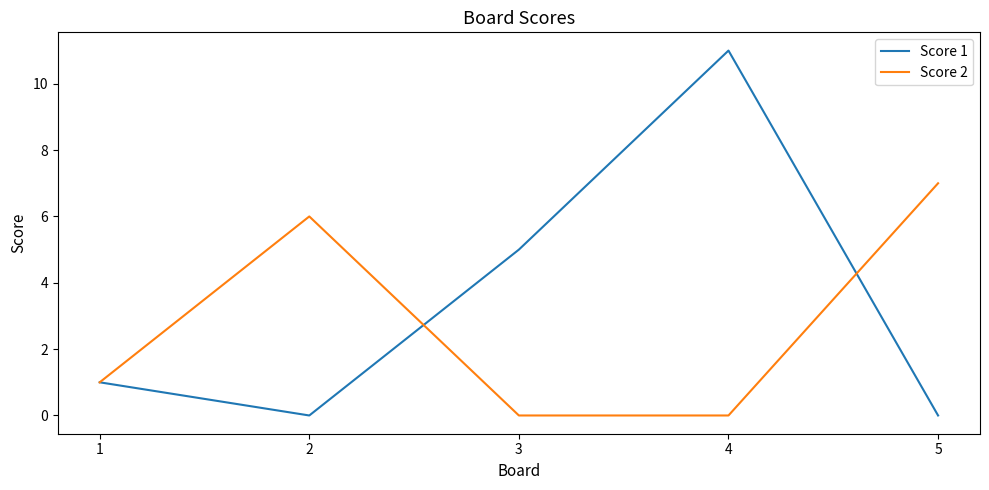

Reading right to left, extract all data points from this chart.

Score 1: 0	11	5	0	1
Score 2: 7	0	0	6	1